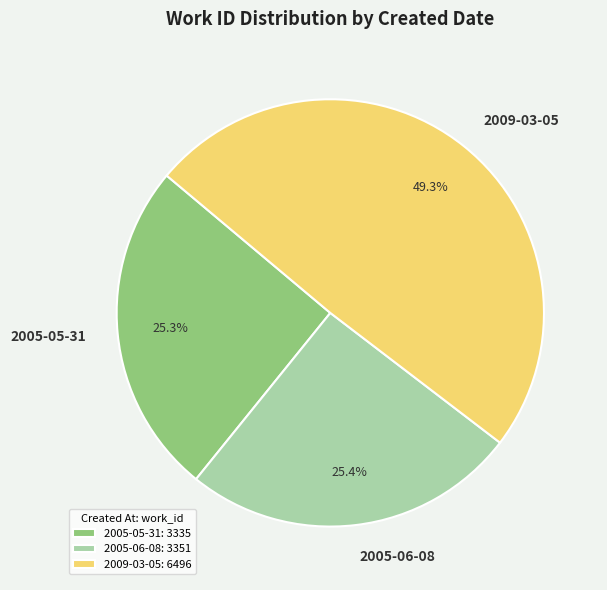

What is the total percentage of 2009-03-05 and 2005-05-31?

74.6%